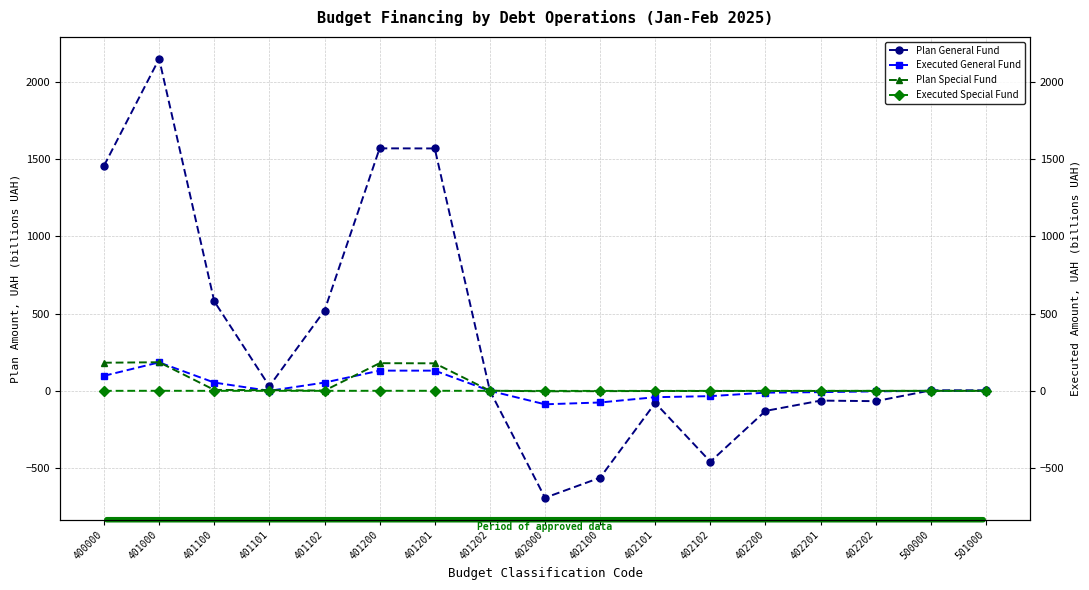

What is the difference between the Plan General Fund values at 402200 and 500000?

133.2